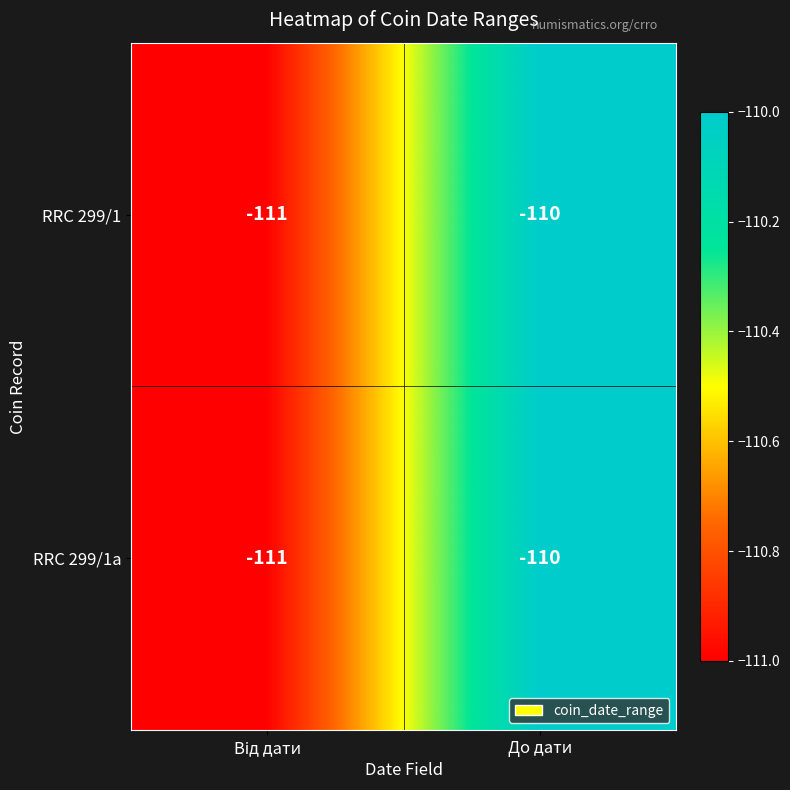

At which category is the sum across all series the highest?

До дати